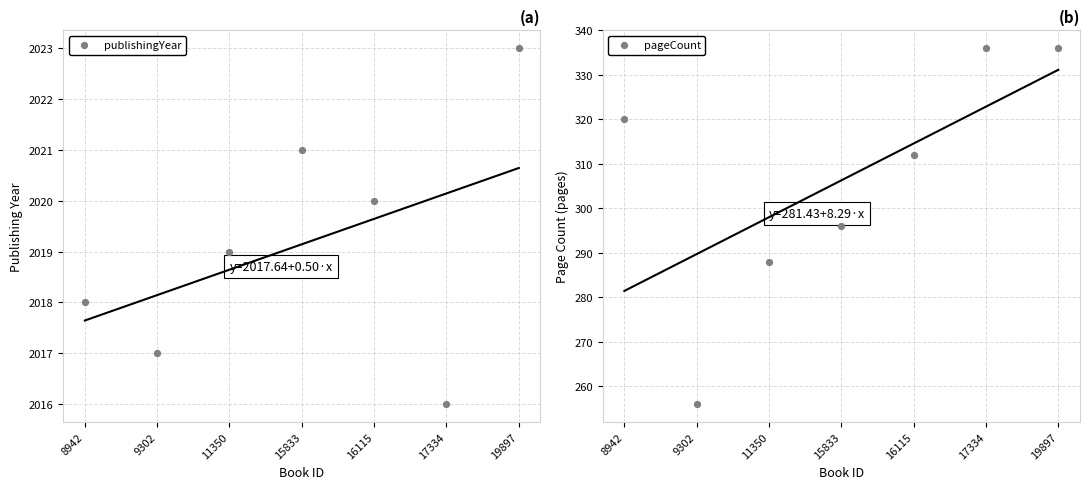

Which series reaches the maximum Y coordinate?

publishingYear